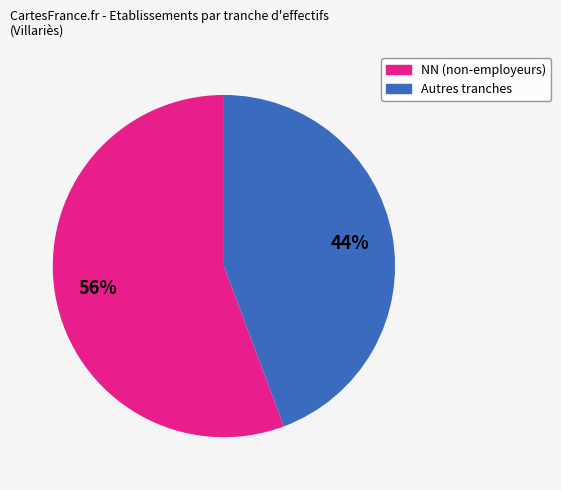

Is there any slice that represents more than half of the pie?

Yes